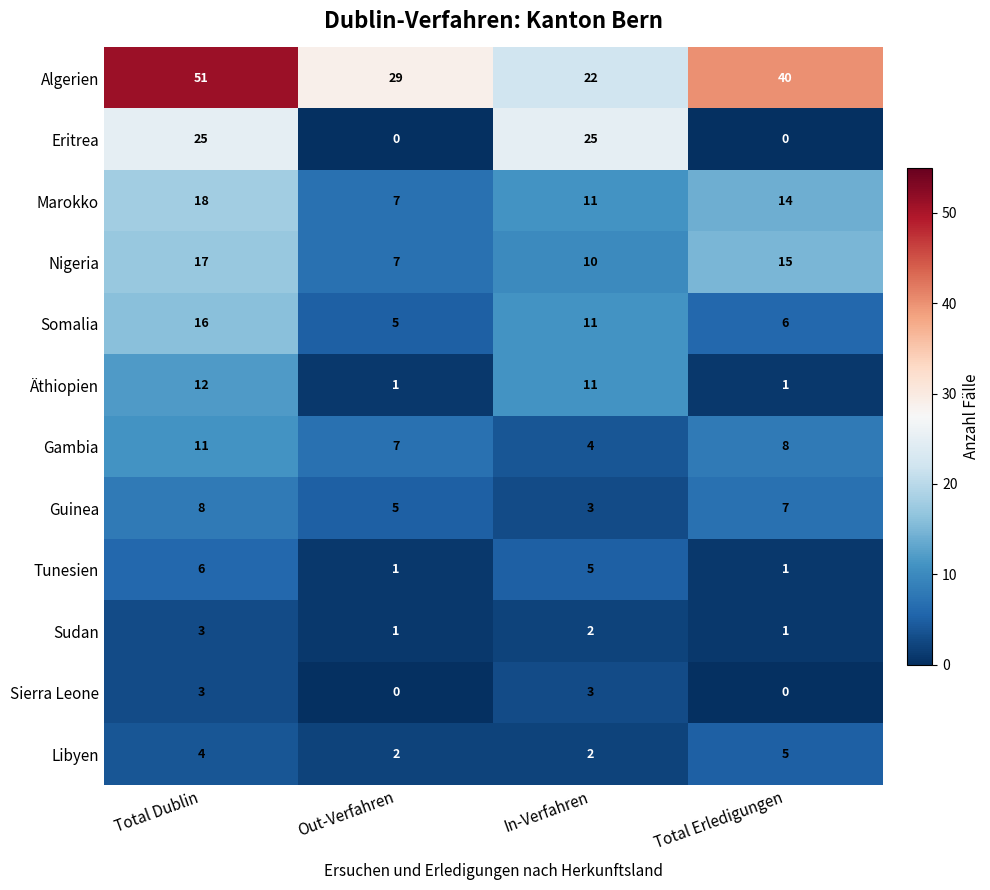

What is the sum of all Libyen values?

13